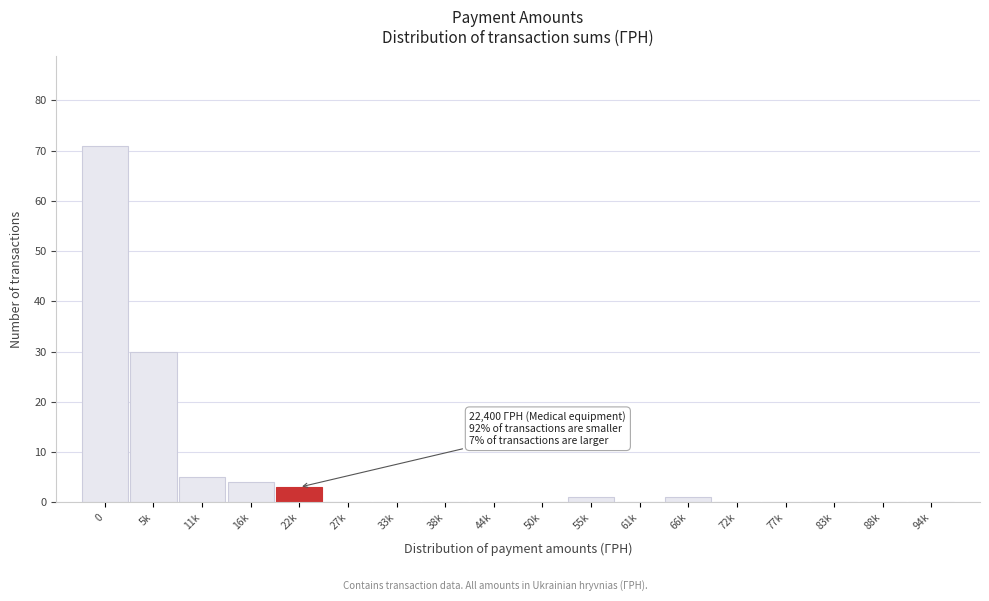

Reading right to left, transcribe all the data shown in this chart.

94k=0	88k=0	83k=0	77k=0	72k=0	66k=1	61k=0	55k=1	50k=0	44k=0	38k=0	33k=0	27k=0	22k=3	16k=4	11k=5	5k=30	0=71